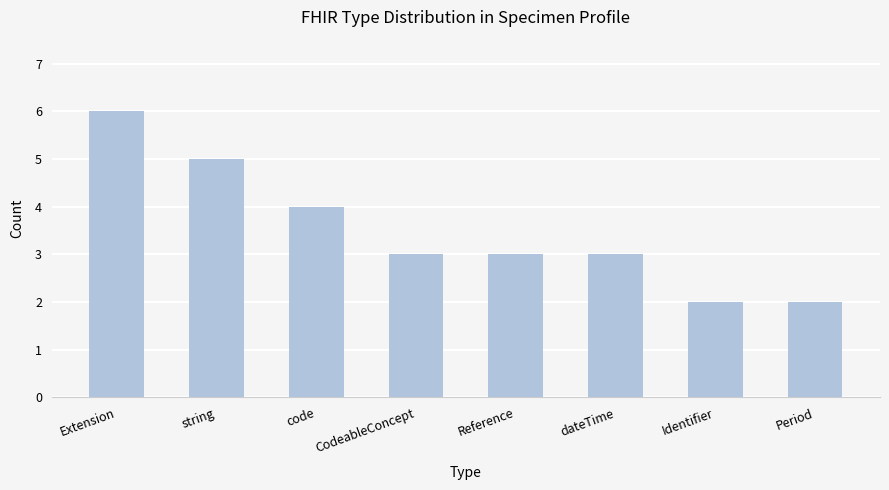

What is the ratio of the value at Identifier to the value at Reference?

0.7